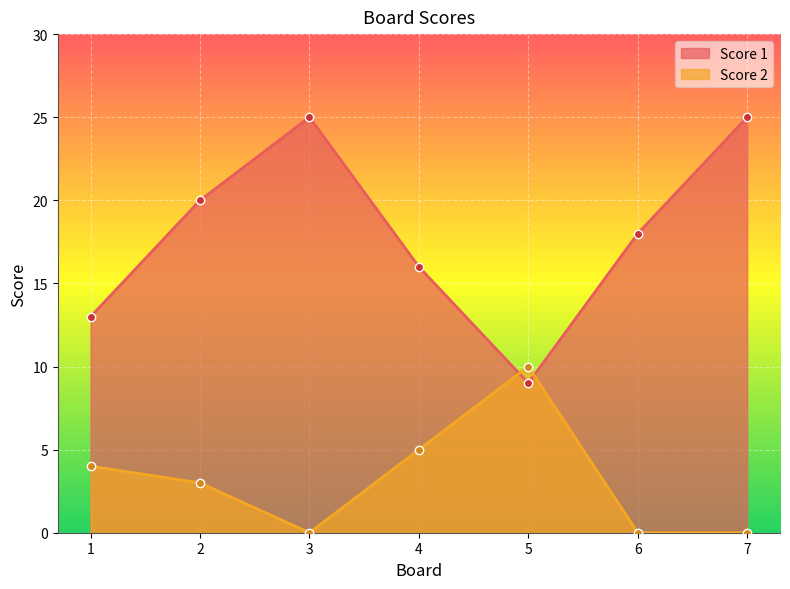

How many times do Score 1 and Score 2 cross each other?

2